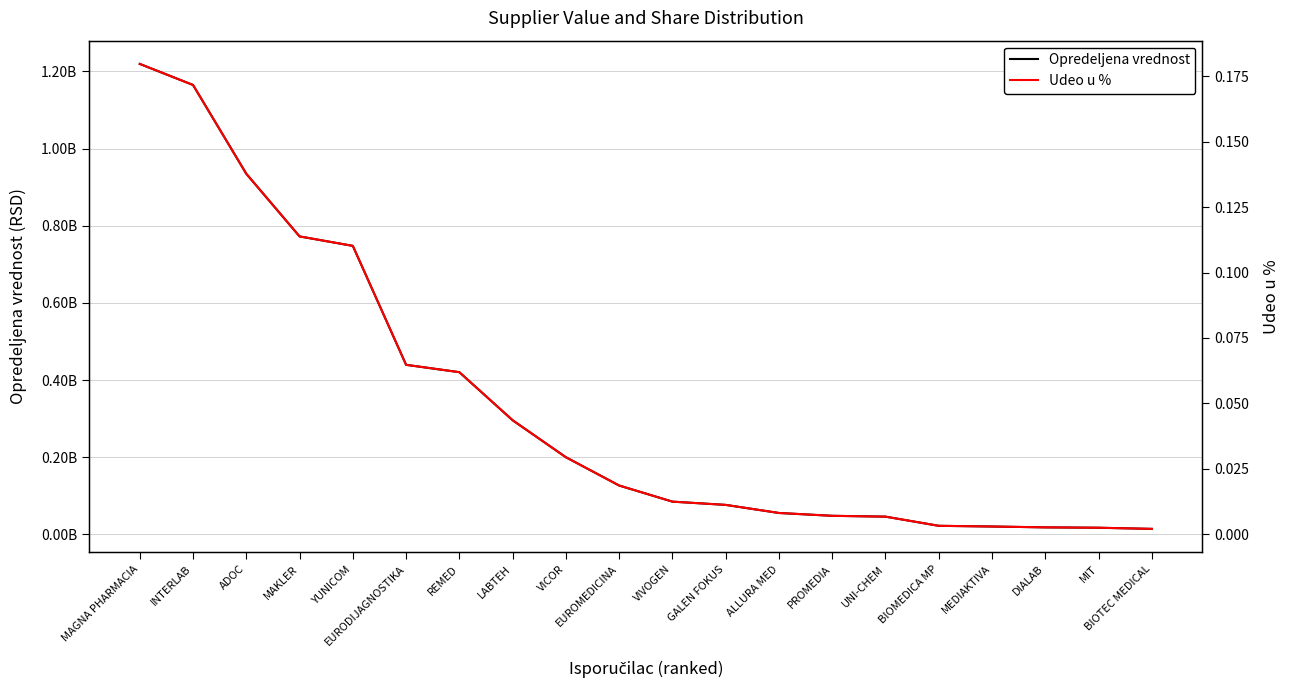

At which label is Udeo u % closest to 0?

BIOTEC MEDICAL